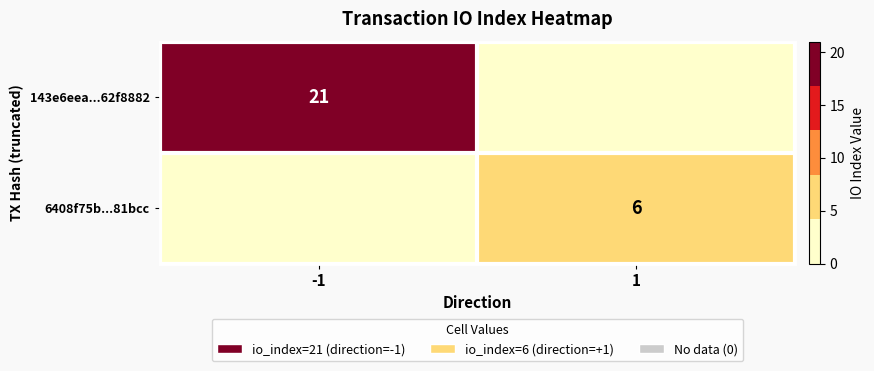

Which has a higher value, -1 or 1?

-1